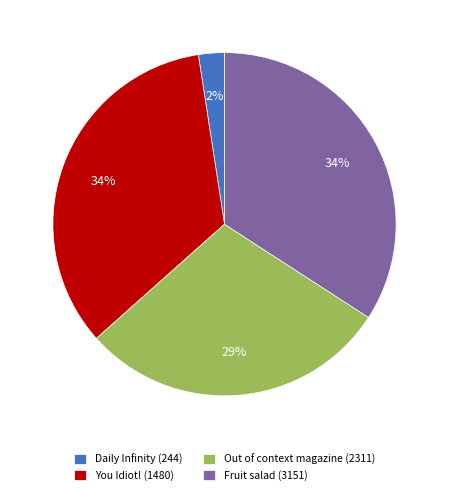

To the nearest percent, what portion does Out of context magazine (2311) represent?

29%